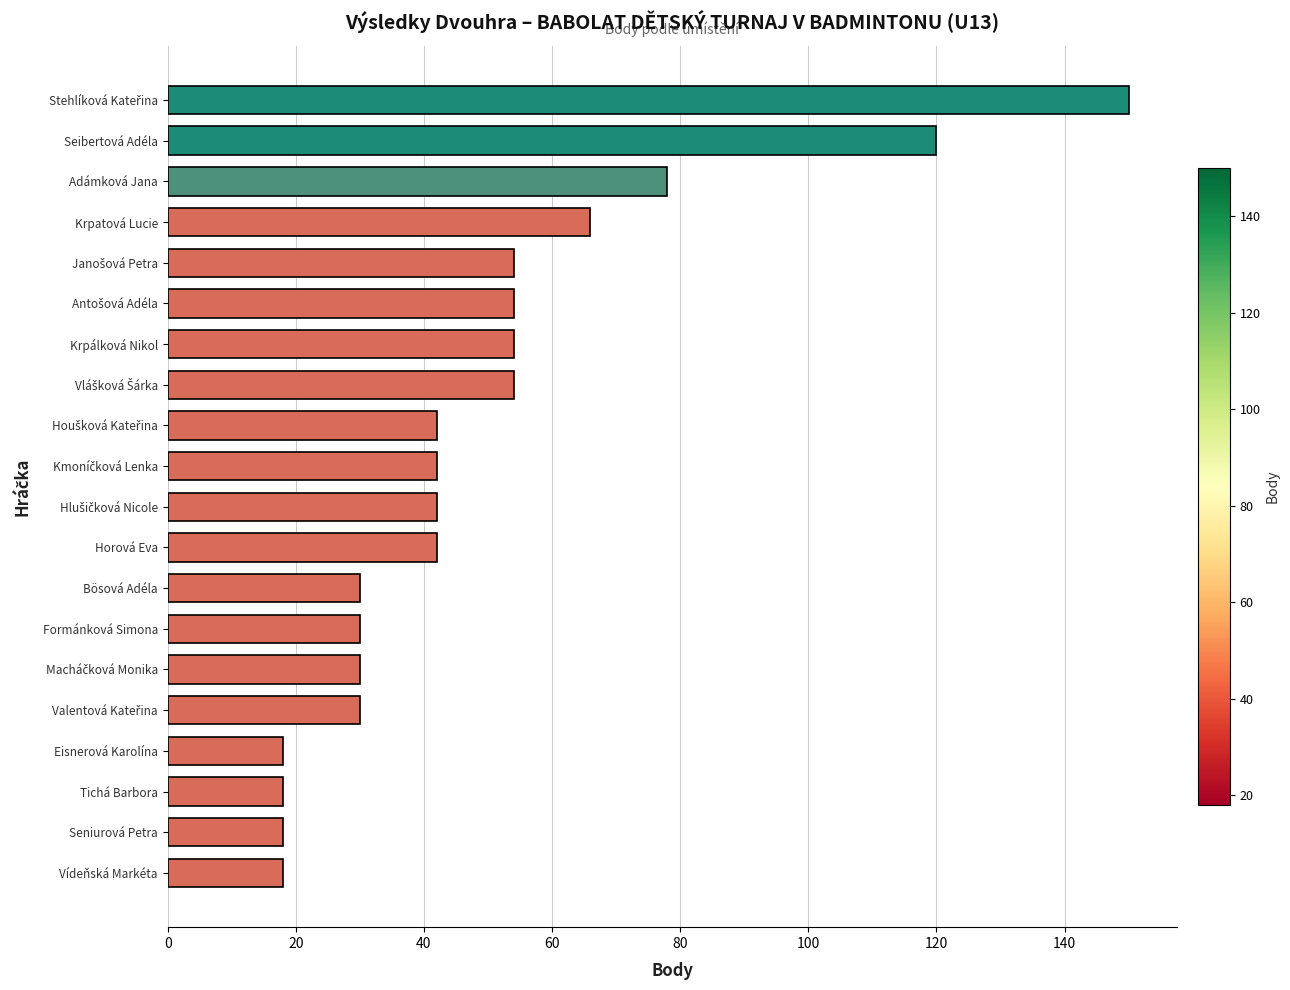

Does the chart contain stacked bars?

No